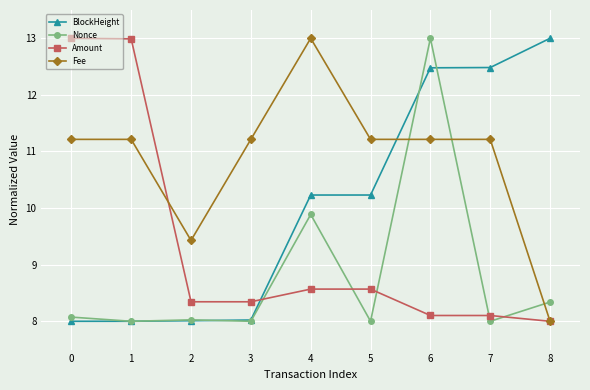

What are all the series names shown in the legend?

BlockHeight, Nonce, Amount, Fee